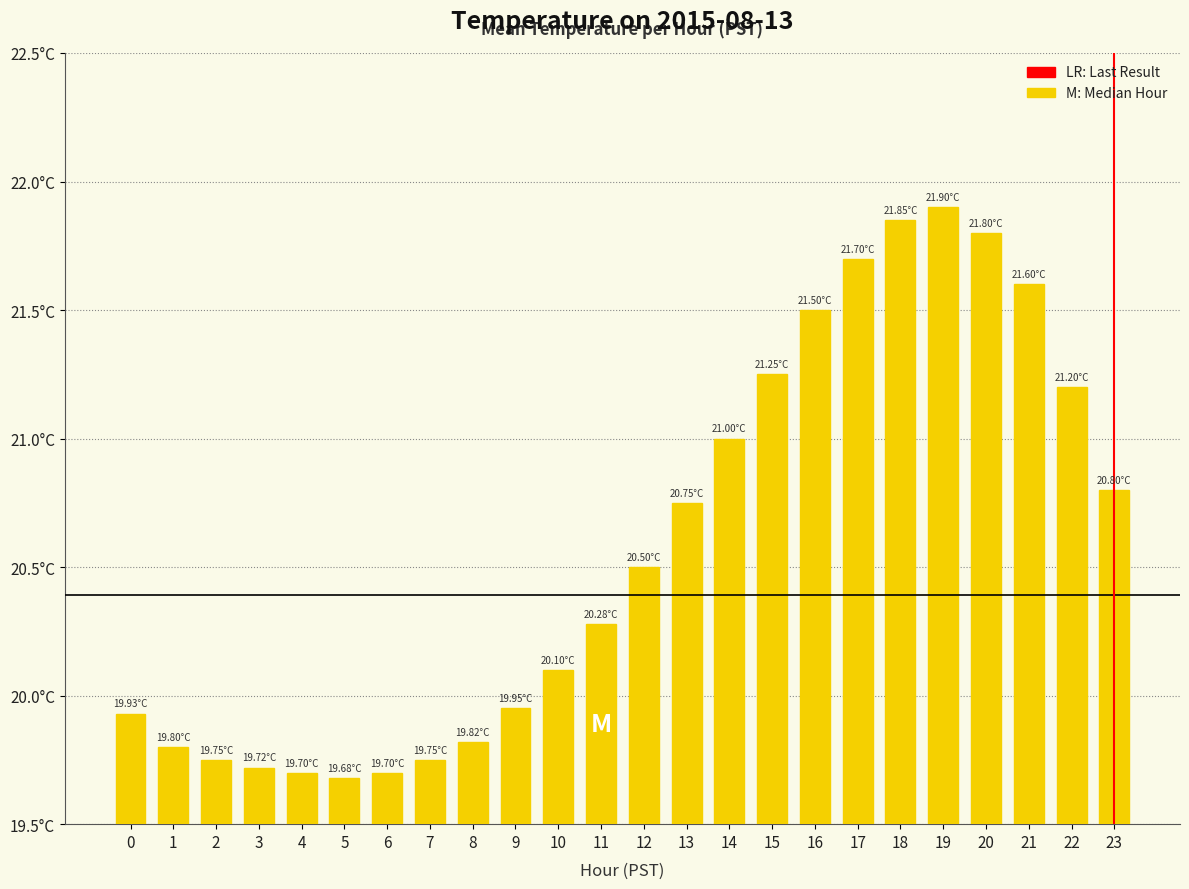

Does the chart contain any negative values?

No